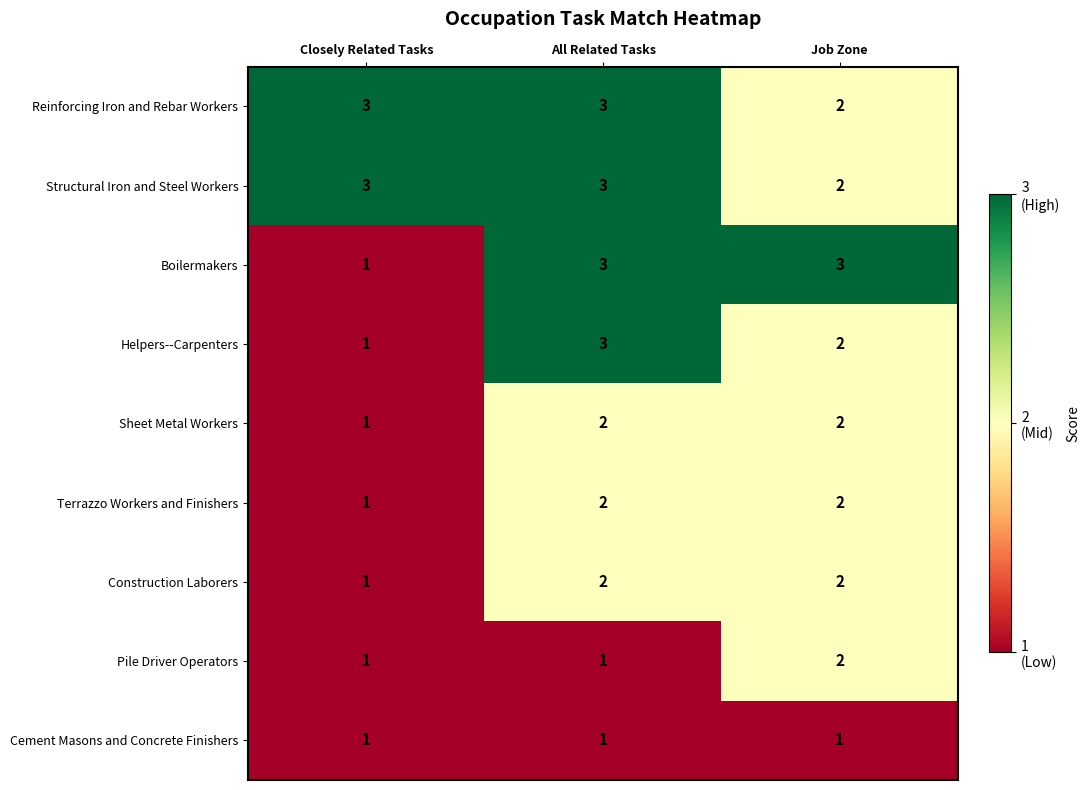

What is the total value across all series at Job Zone?

18